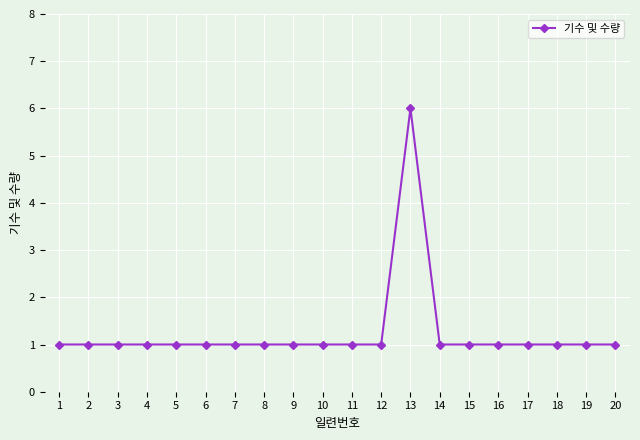

True or false: there are more than 0 points higher than both neighbors.

True